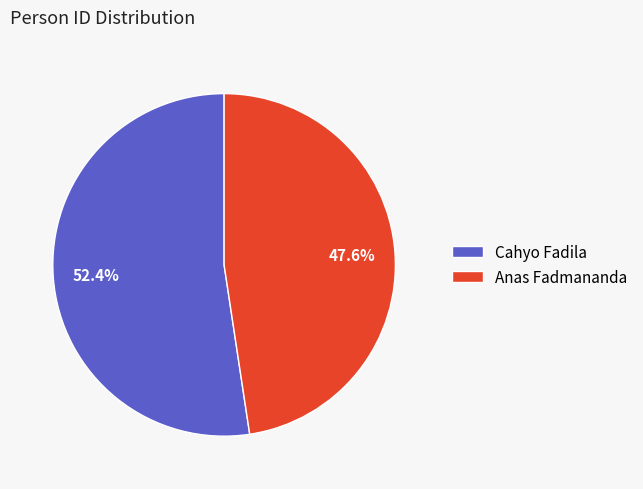

Which slice is the smallest?

Anas Fadmananda